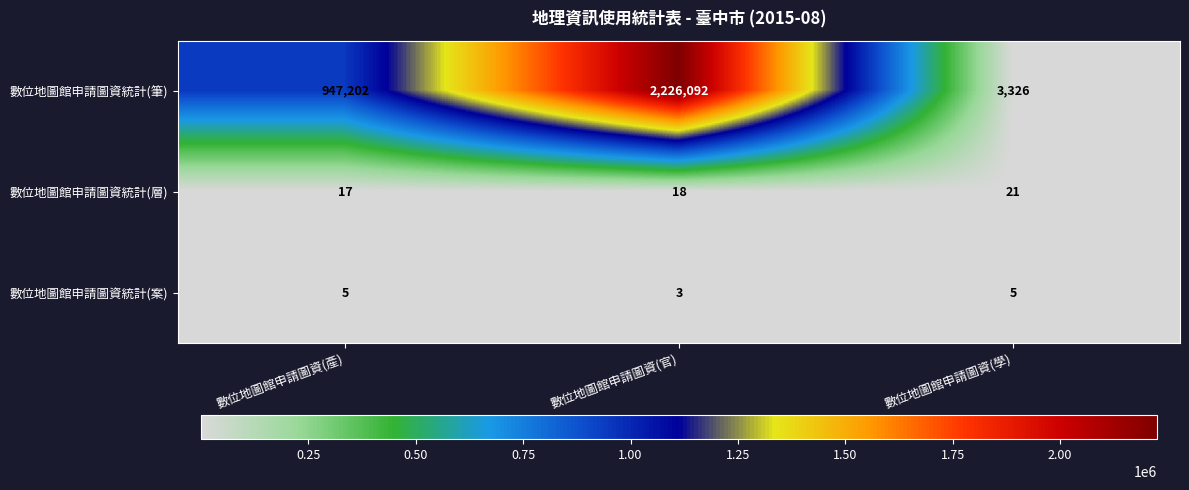

Which series has the largest range (max minus min)?

數位地圖館申請圖資統計(筆)